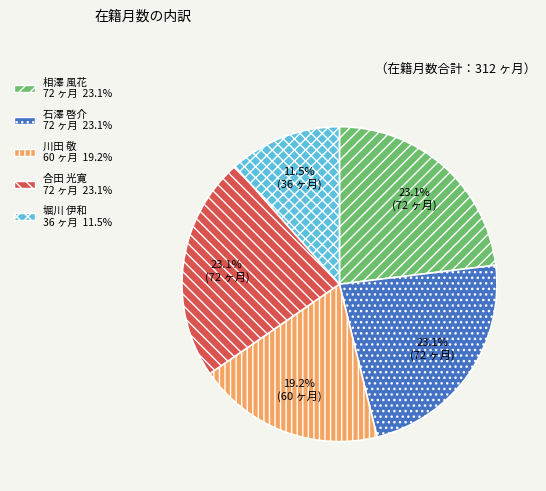

What percentage is NOT represented by 相澤 風花?

76.9%